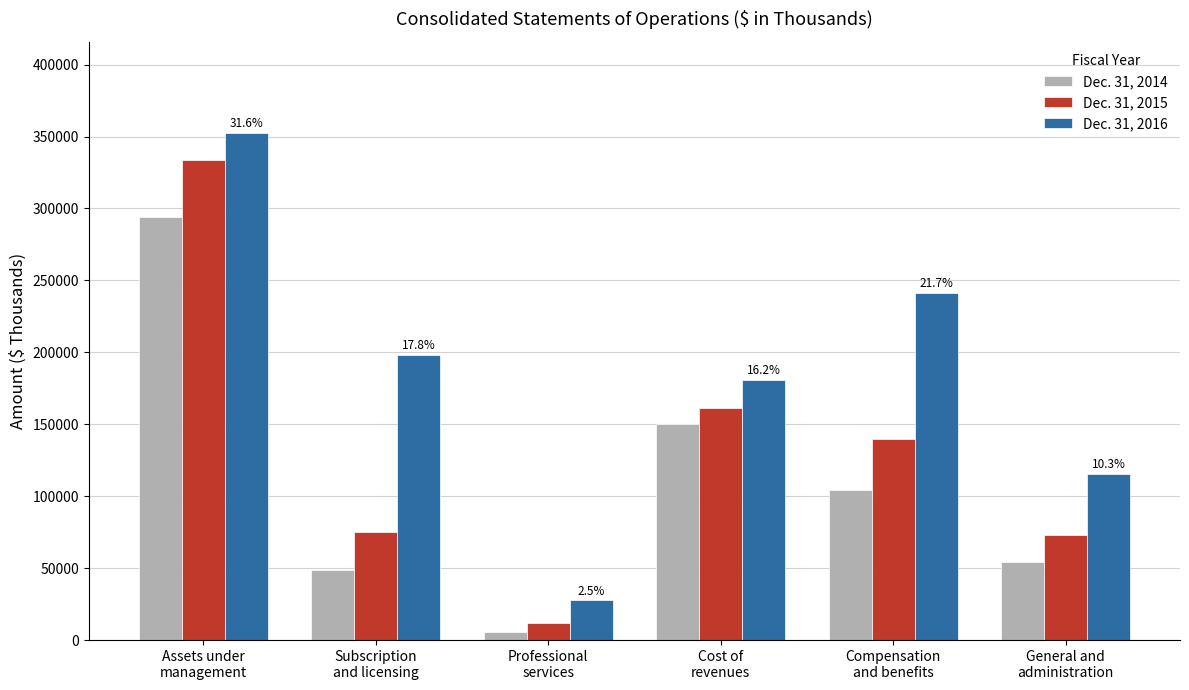

List the series in order of their peak value, lowest first.

Dec. 31, 2014, Dec. 31, 2015, Dec. 31, 2016